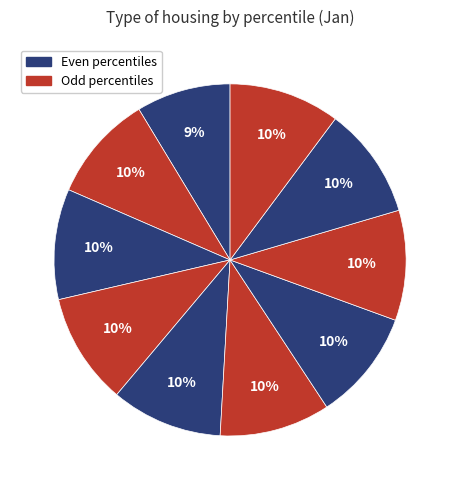

How many slices are in this pie chart?

10